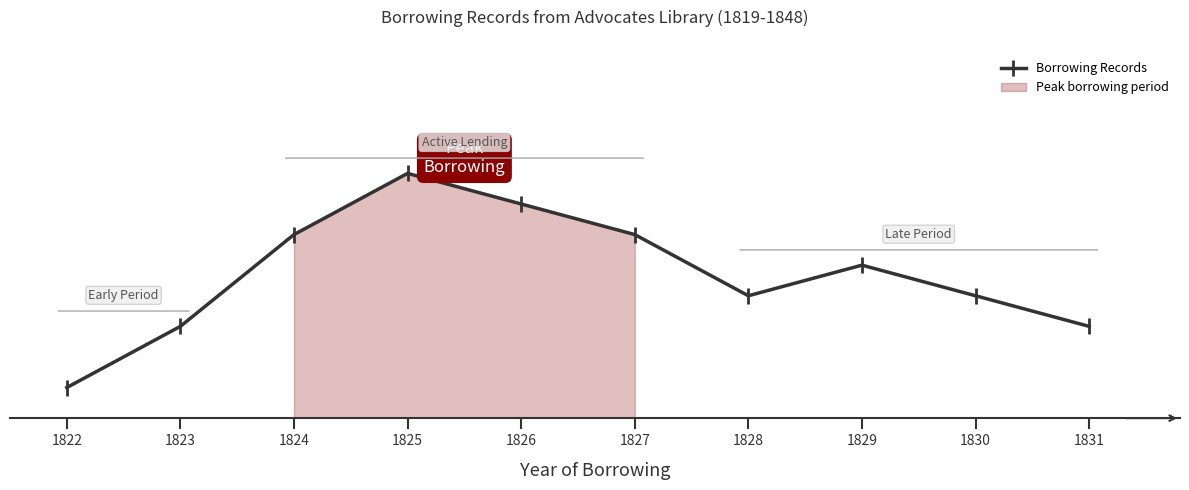

The chart shows a value of 3 at 1831. True or false?

True